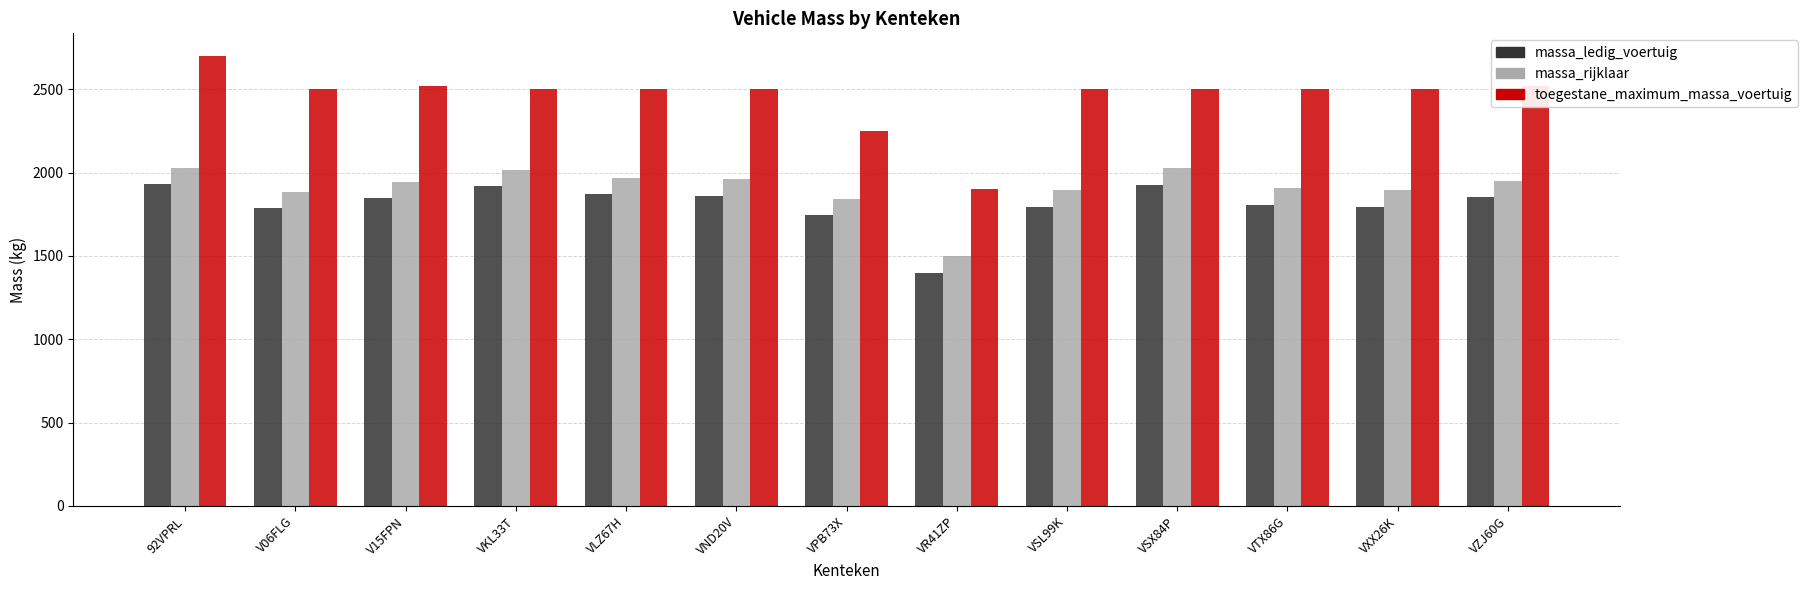

List the series in order of their peak value, lowest first.

massa_ledig_voertuig, massa_rijklaar, toegestane_maximum_massa_voertuig